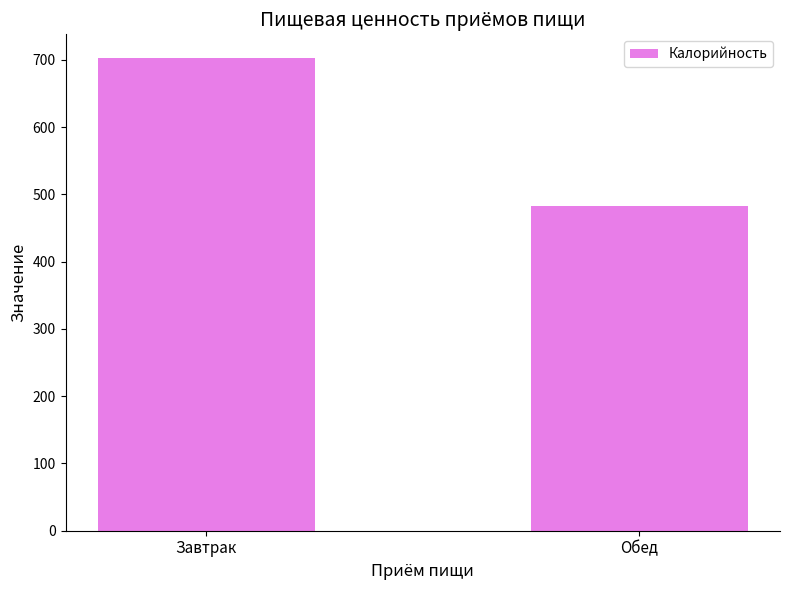

What is the approximate value at Завтрак?

702.7